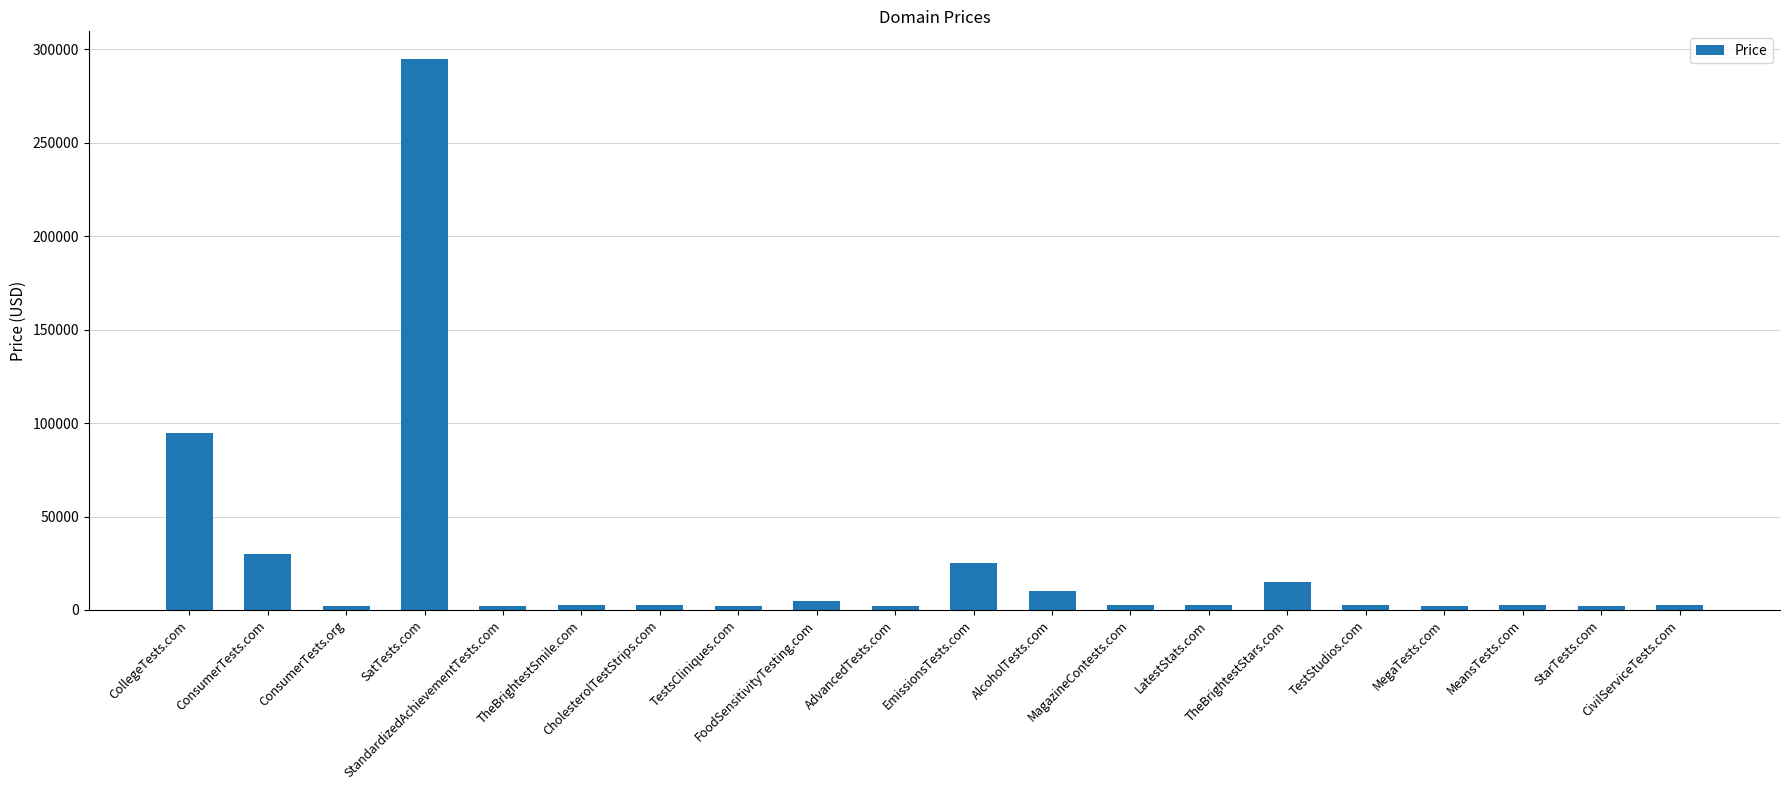

Where is the data nearest to the value 148388?

CollegeTests.com